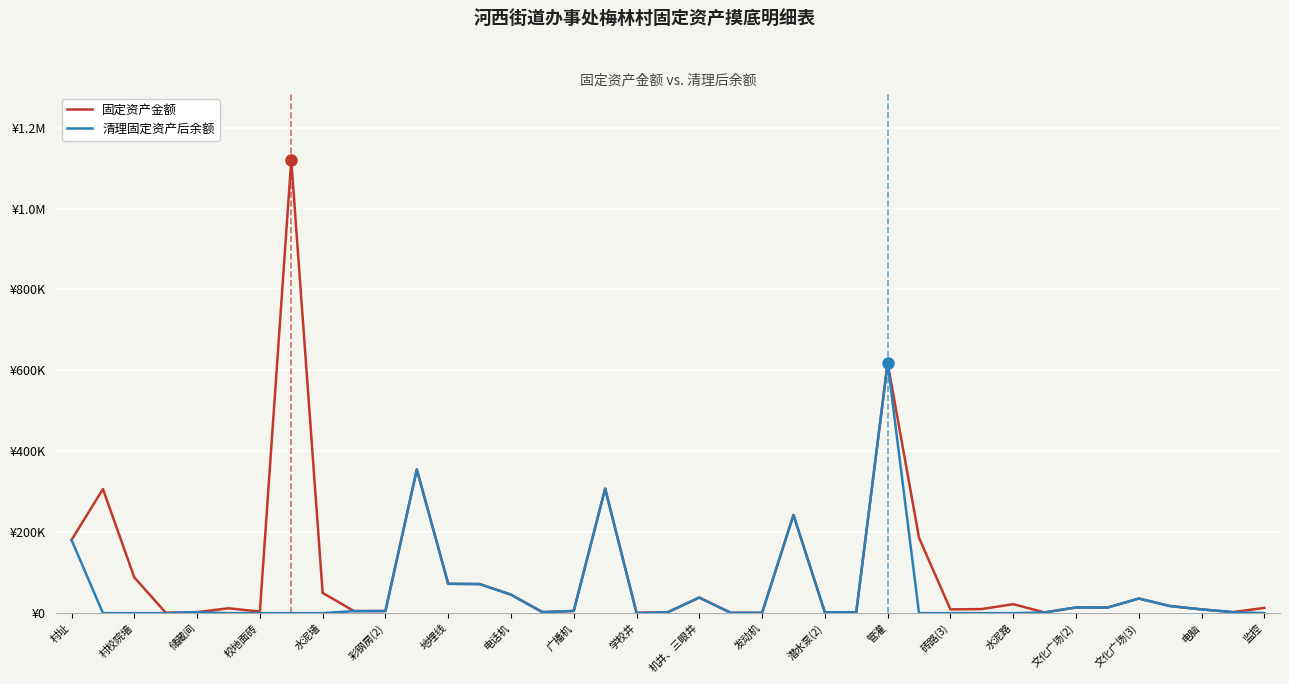

Reading right to left, list all the values displayed in this chart.

固定资产金额: 12925.0	2400.0	9200.0	17430.0	36000.0	13630.0	14000.0	1693.0	22100.0	10000.0	9198.0	186000.0	618298.0	2200.0	2000.0	242555.0	750.0	805.0	38500.0	2300.0	857.5	307650.0	5300.0	2457.0	45646.0	71791.8	72485.8	355045.2	5137.0	4900.0	50000.0	1119419.0	3692.0	11920.0	2400.0	1035.0	88311.4	306640.0	180940.0
清理固定资产后余额: 0.0	2400.0	9200.0	17430.0	36000.0	13630.0	14000.0	1693.0	0.0	0.0	0.0	0.0	618298.0	2200.0	2000.0	242555.0	750.0	805.0	38500.0	2300.0	0.0	307650.0	5300.0	2457.0	45646.0	71791.8	72485.8	355045.2	5137.0	4900.0	0.0	0.0	0.0	0.0	2400.0	0.0	0.0	0.0	180940.0